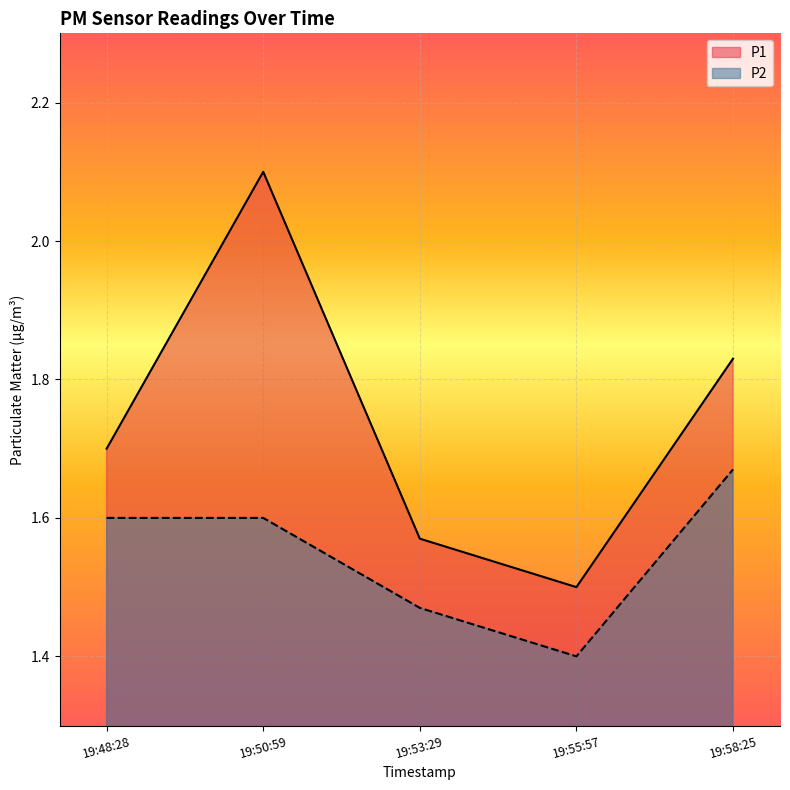

Rank the series by their average value, from highest to lowest.

P1, P2